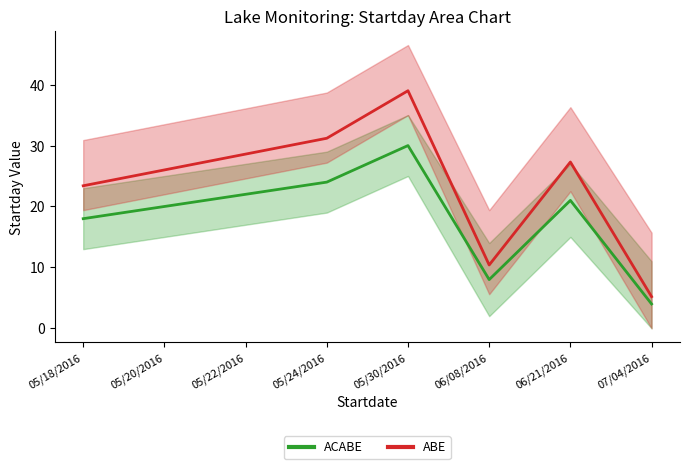

What is the label of the 7th point from the left?

06/21/2016